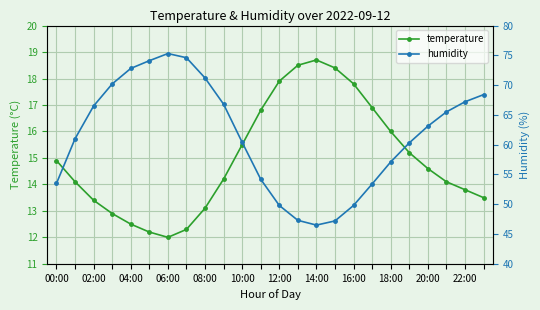

Which category has the highest value in the temperature series?

14:00